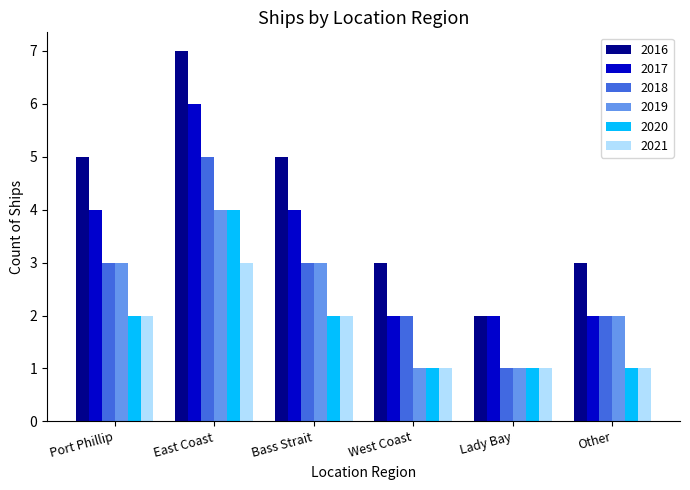

Between Port Phillip and Lady Bay, which series saw the biggest shift?

2016